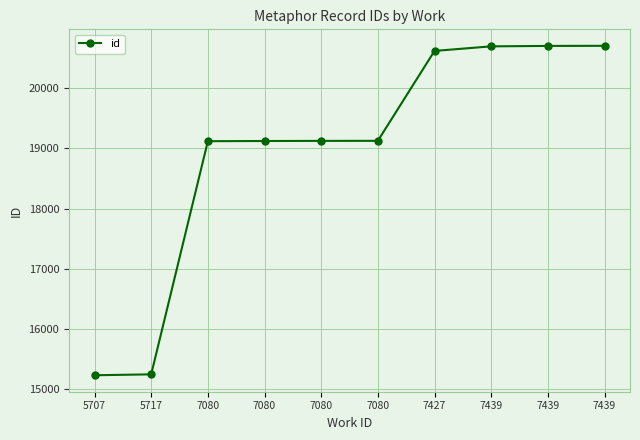

How many lines are shown in the chart?

1